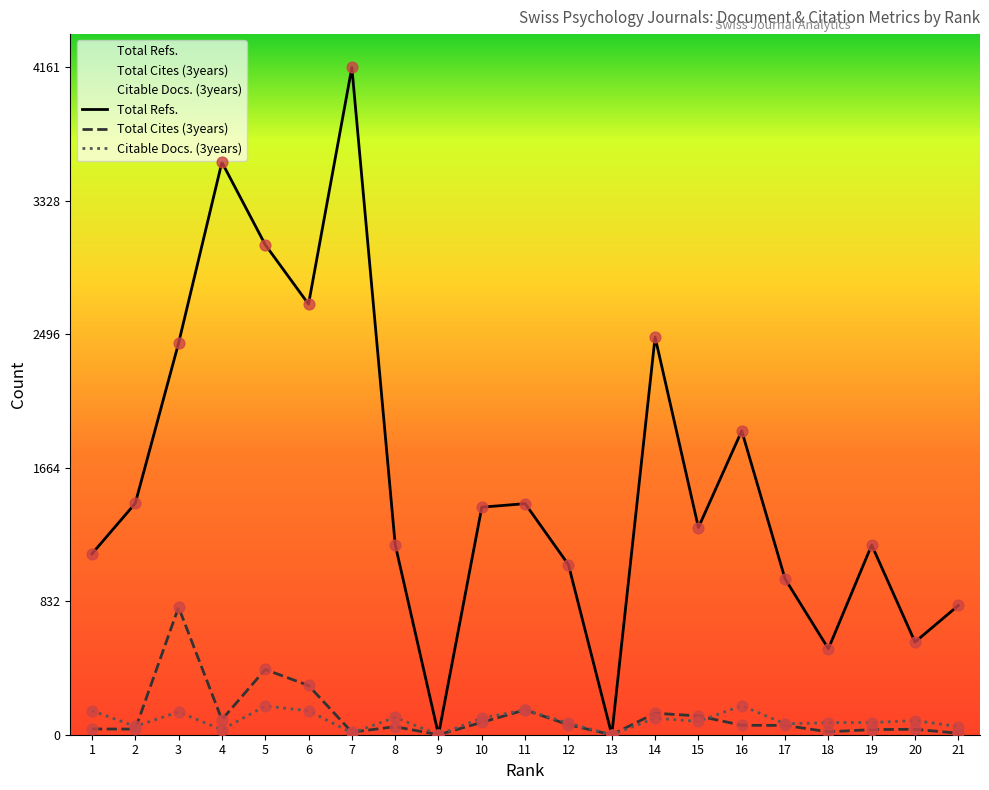

What are all the series names shown in the legend?

Total Refs., Total Cites (3years), Citable Docs. (3years)